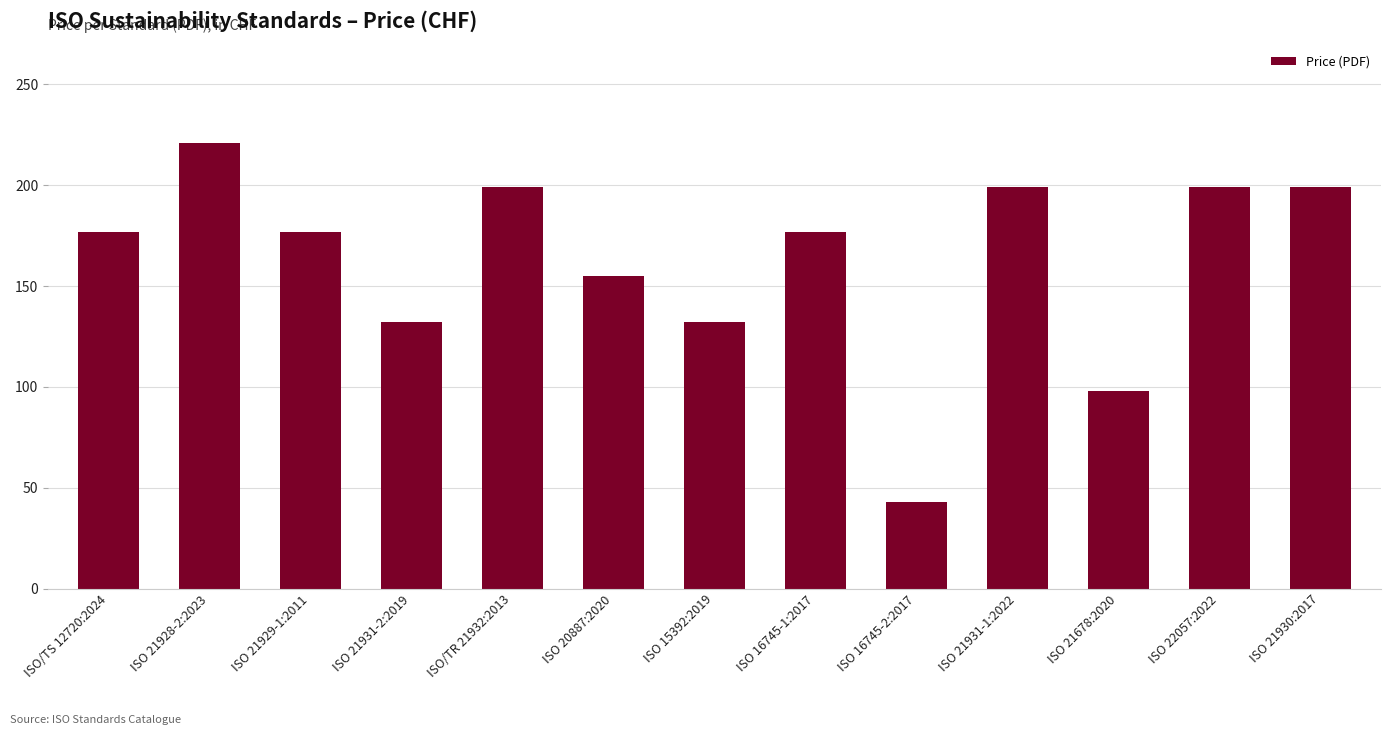

Which category has the highest value across all series?

ISO 21928-2:2023